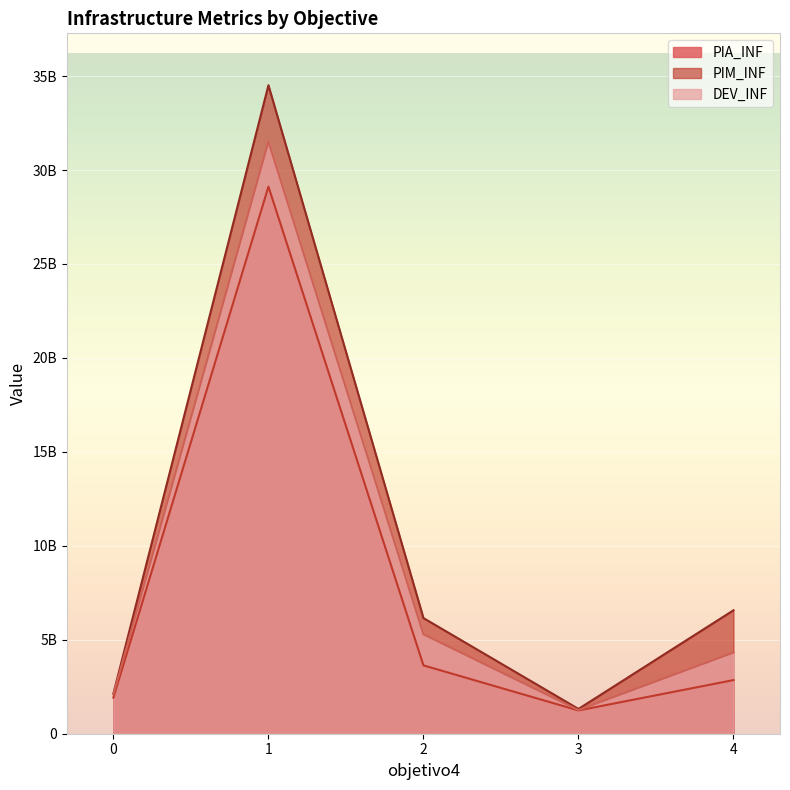

At which category does PIM_INF reach its first local valley?

3